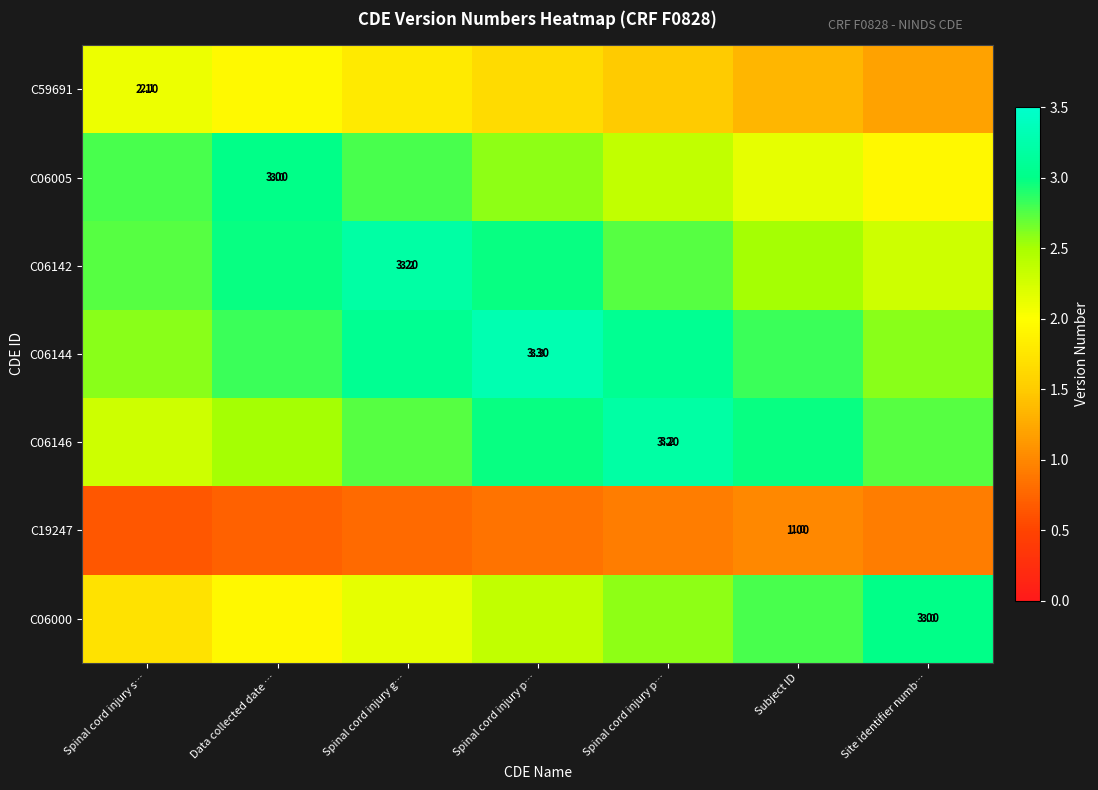

What is the difference between the highest and lowest values at Site identifier numb…?

2.1